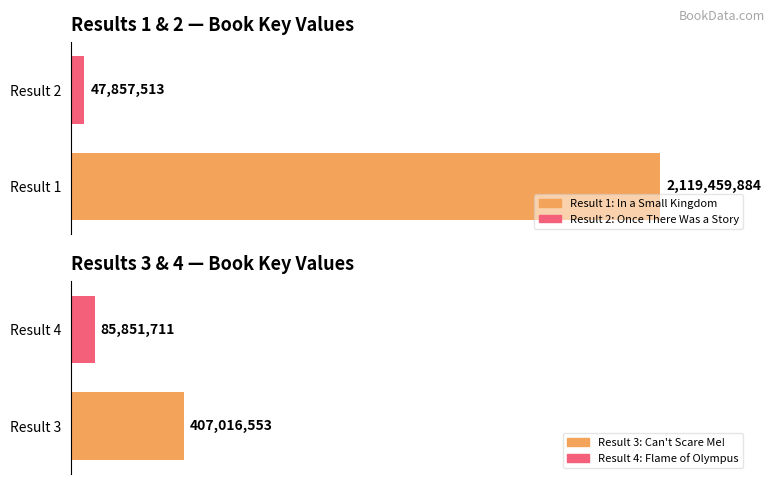

What is the difference between the maximum and minimum values?

2071602371